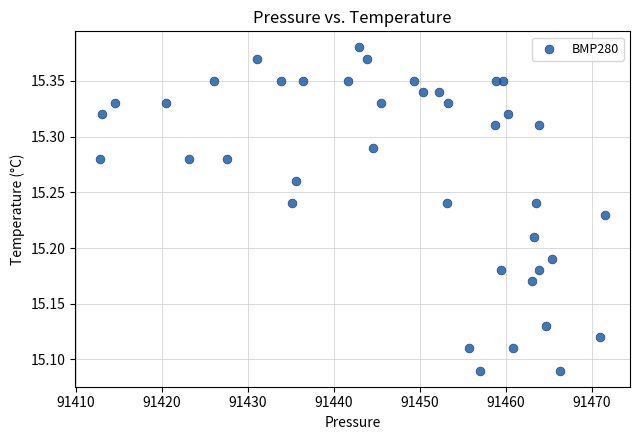

What is the range of Y values (max minus min)?

0.3